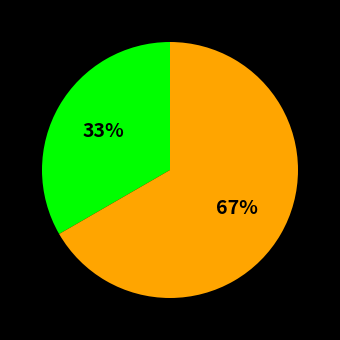

To the nearest percent, what is the average slice percentage?

50%